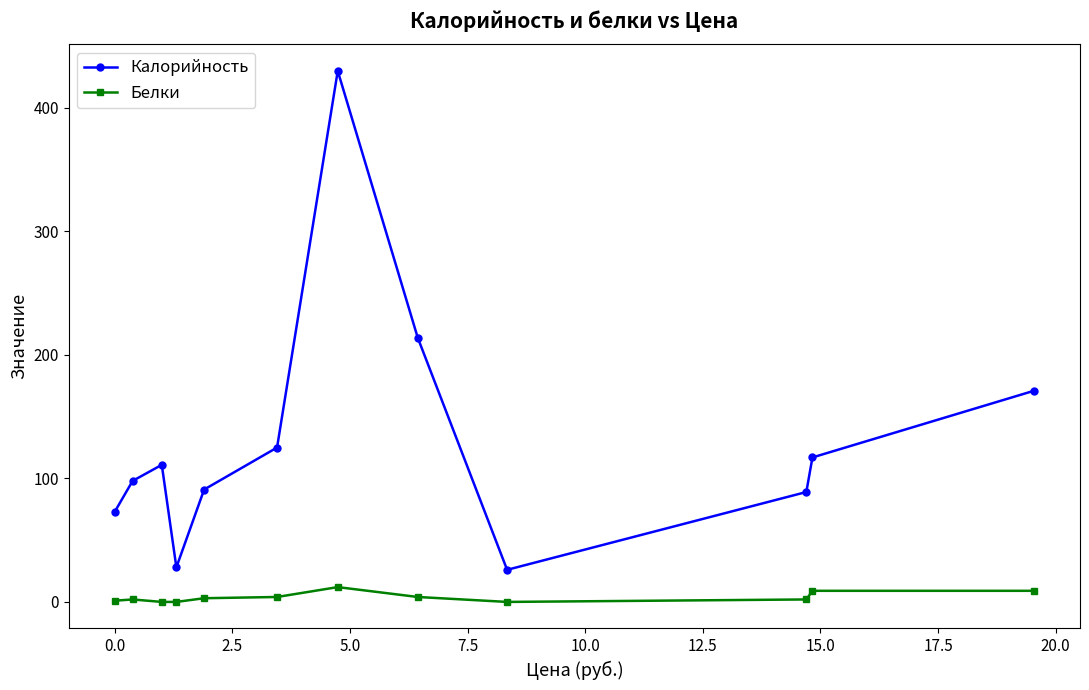

True or false: Белки and Калорийность intersect in this chart.

False